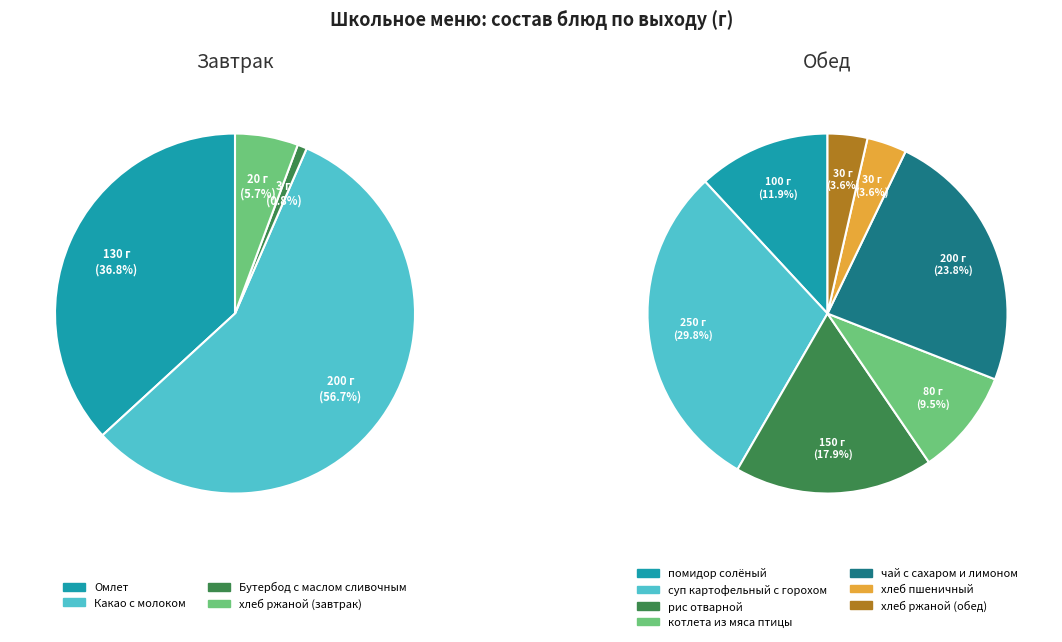

Count the number of slices in the pie.

4